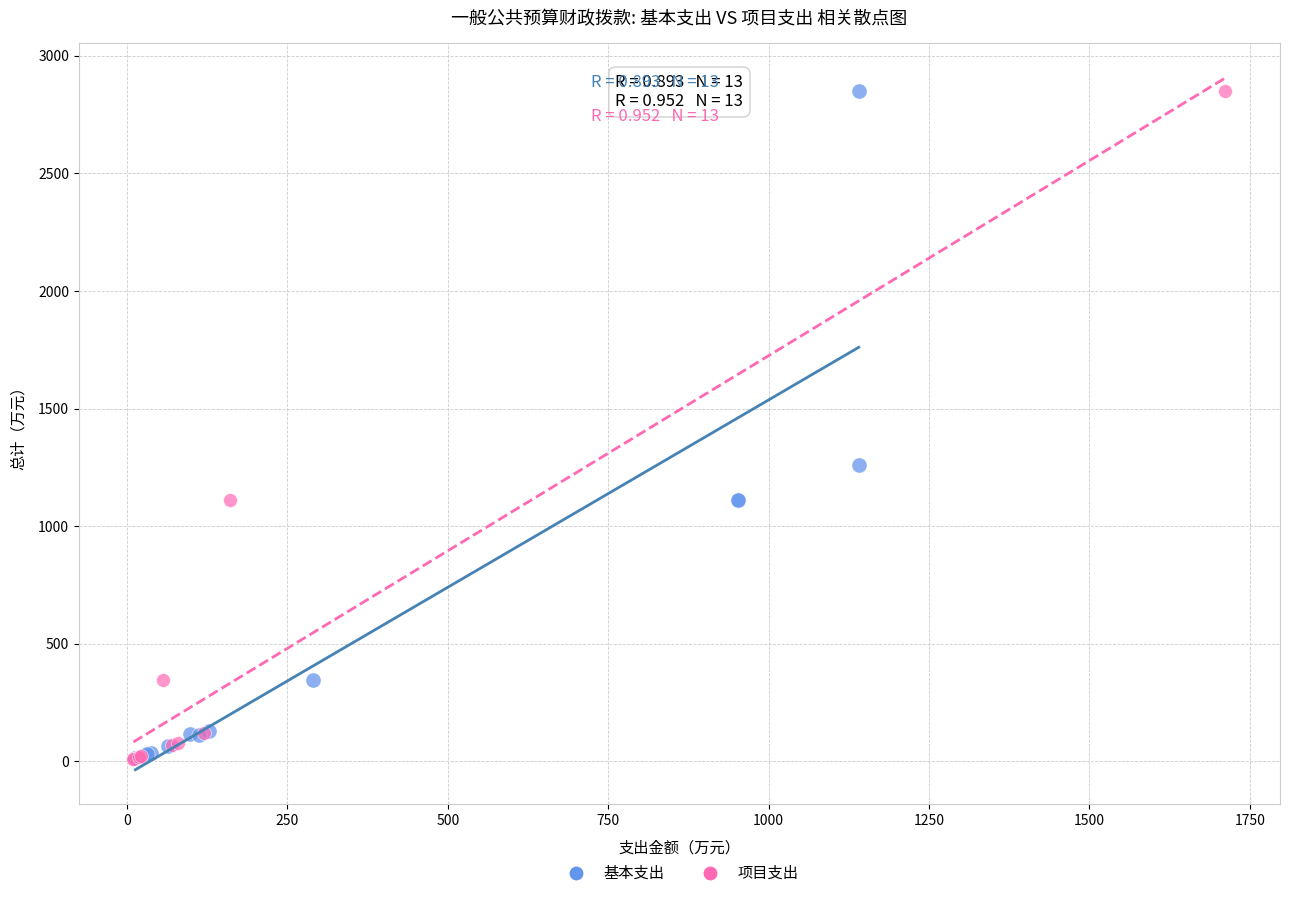

What are all the series names shown in the legend?

基本支出, 项目支出